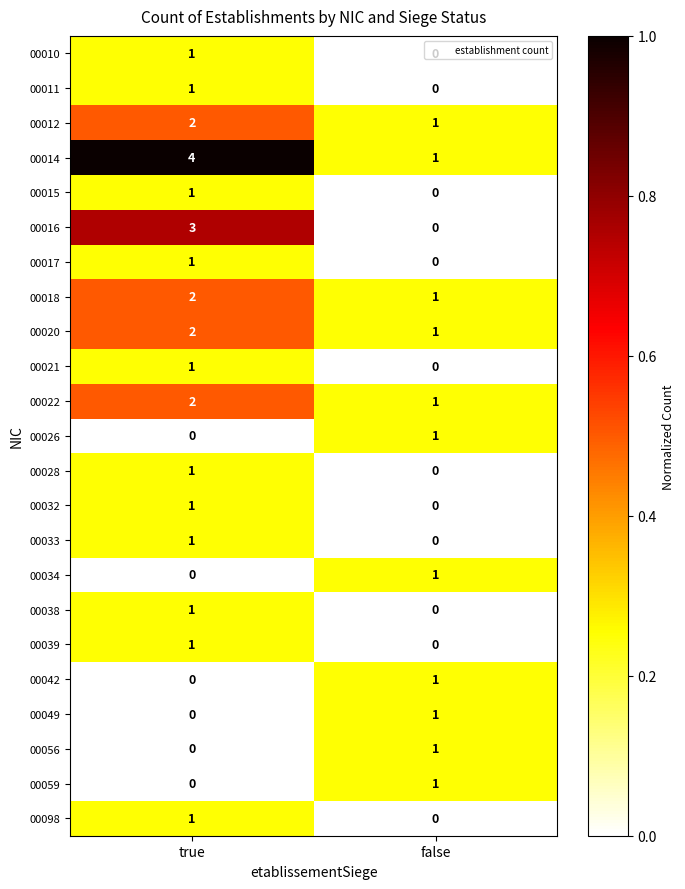

Where is 00021 nearest to the value 0?

false